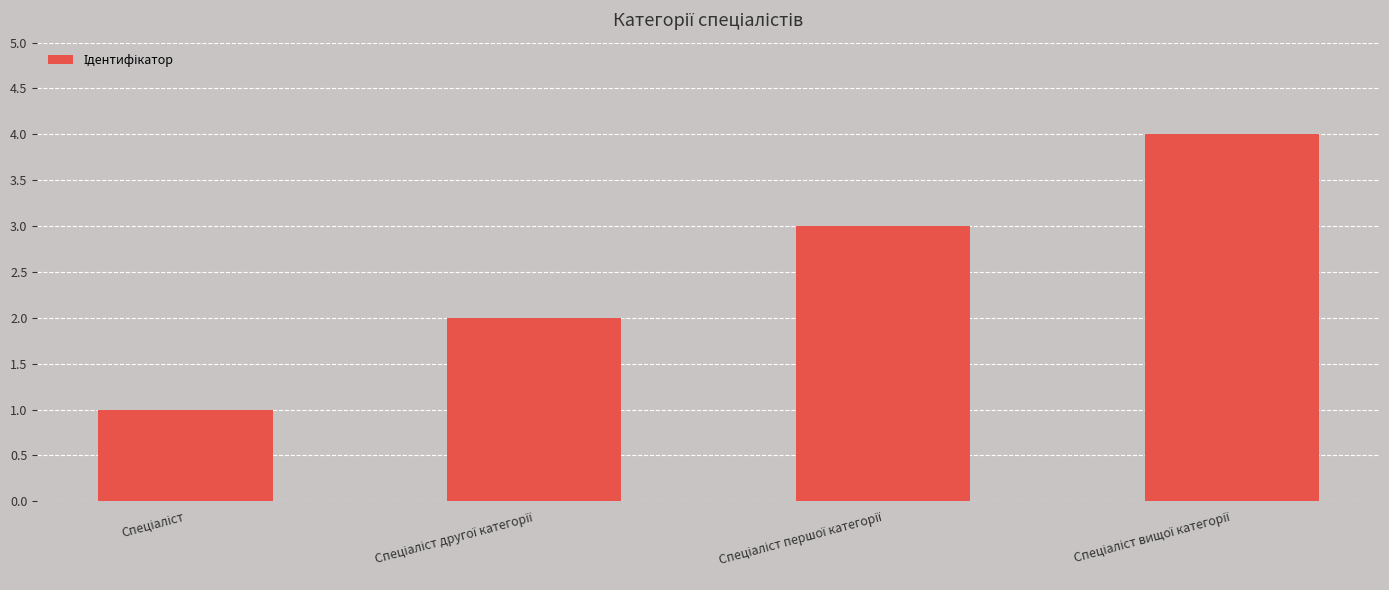

How many bars are there in total?

4